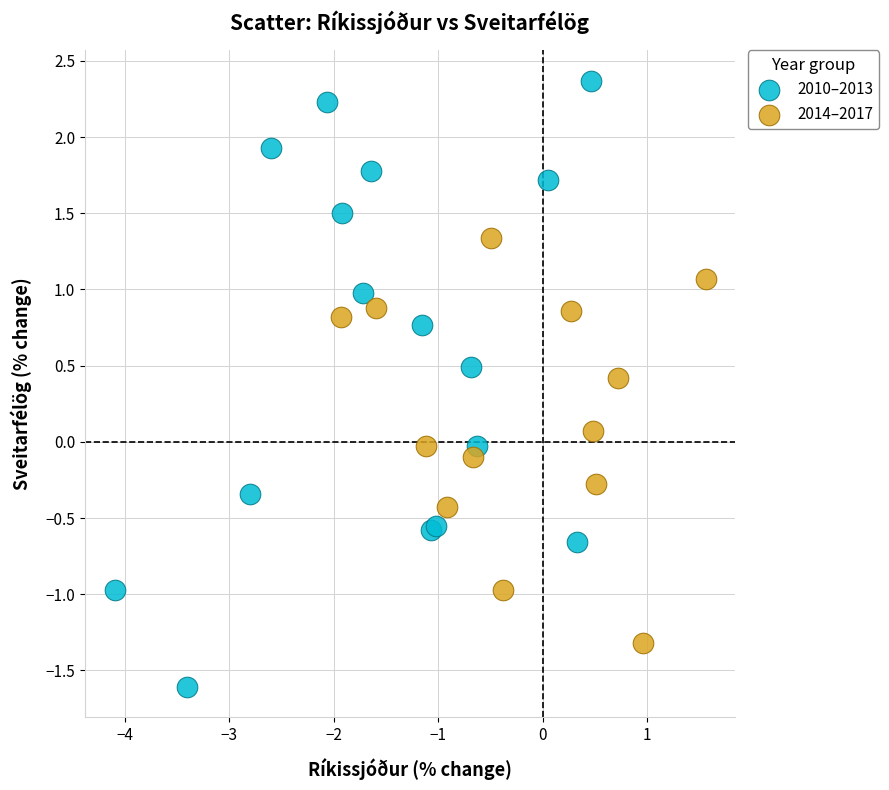

Which series has the widest spread of Y values?

2010–2013